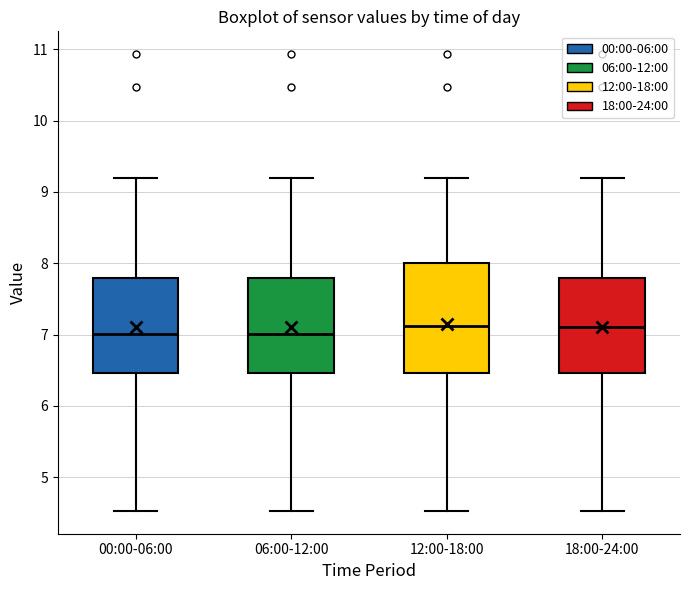

Reading left to right, transcribe this box plot: for each box, give where its median line is, the range the box spans, and where its two whiskers end, as read against the y-axis. The values are not printed on the chart, so give them approximately, as read against the axis.

00:00-06:00: median 7.0, box 6.5 to 7.8, whiskers 4.5 to 9.2
06:00-12:00: median 7.0, box 6.5 to 7.8, whiskers 4.5 to 9.2
12:00-18:00: median 7.1, box 6.5 to 8.0, whiskers 4.5 to 9.2
18:00-24:00: median 7.1, box 6.5 to 7.8, whiskers 4.5 to 9.2